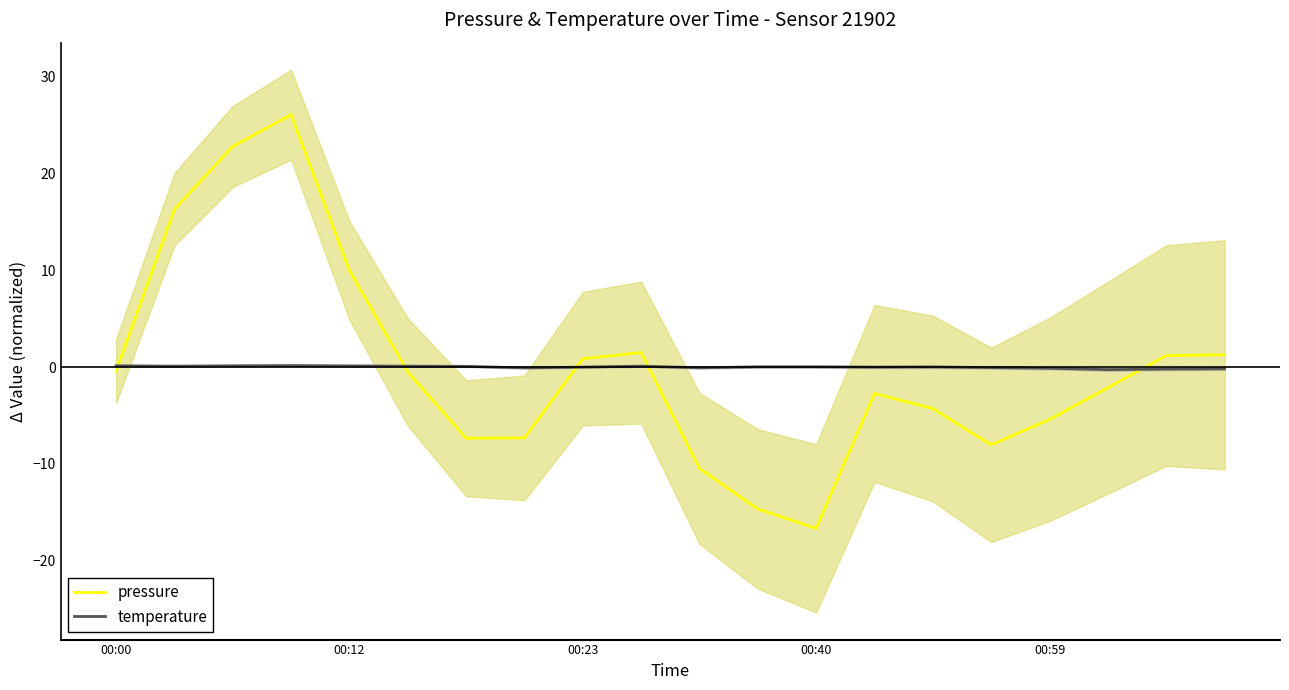

What is the approximate value of pressure at 11?

-14.7